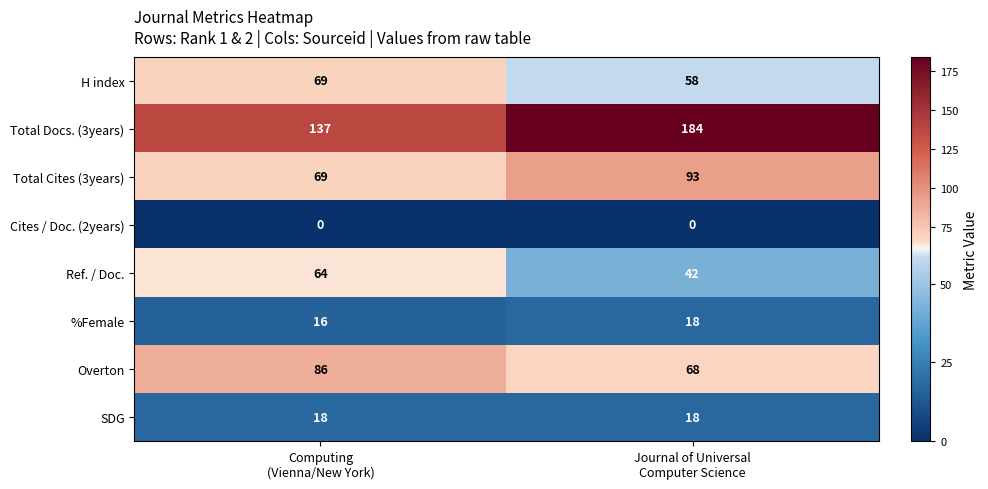

What is the average value of the Overton series?

77